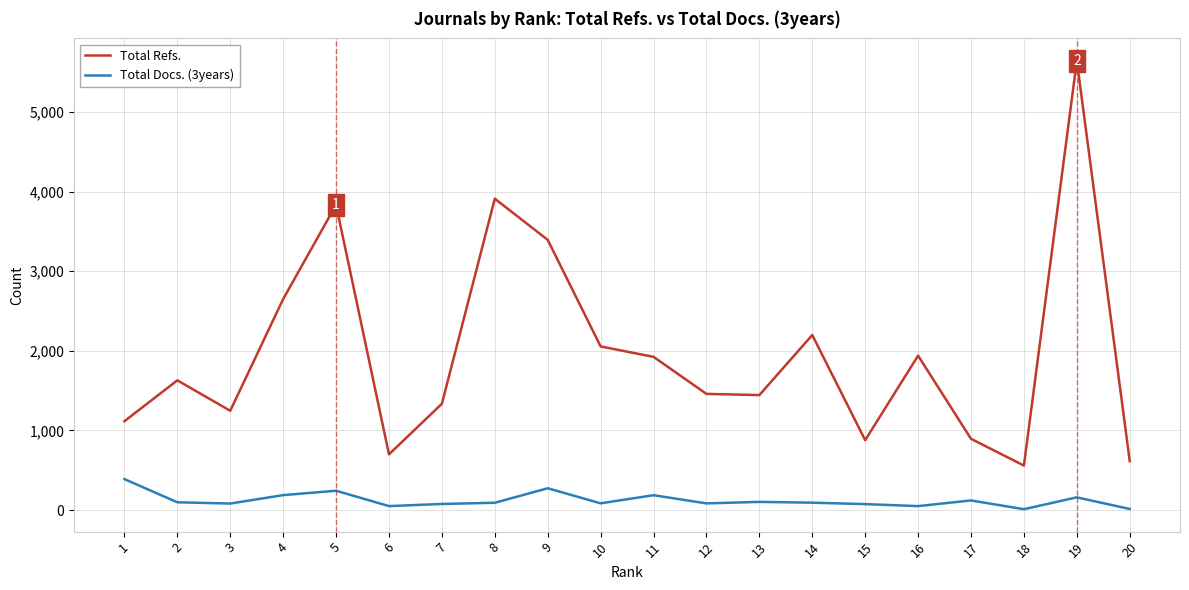

Rank the series by their maximum value, from highest to lowest.

Total Refs., Total Docs. (3years)